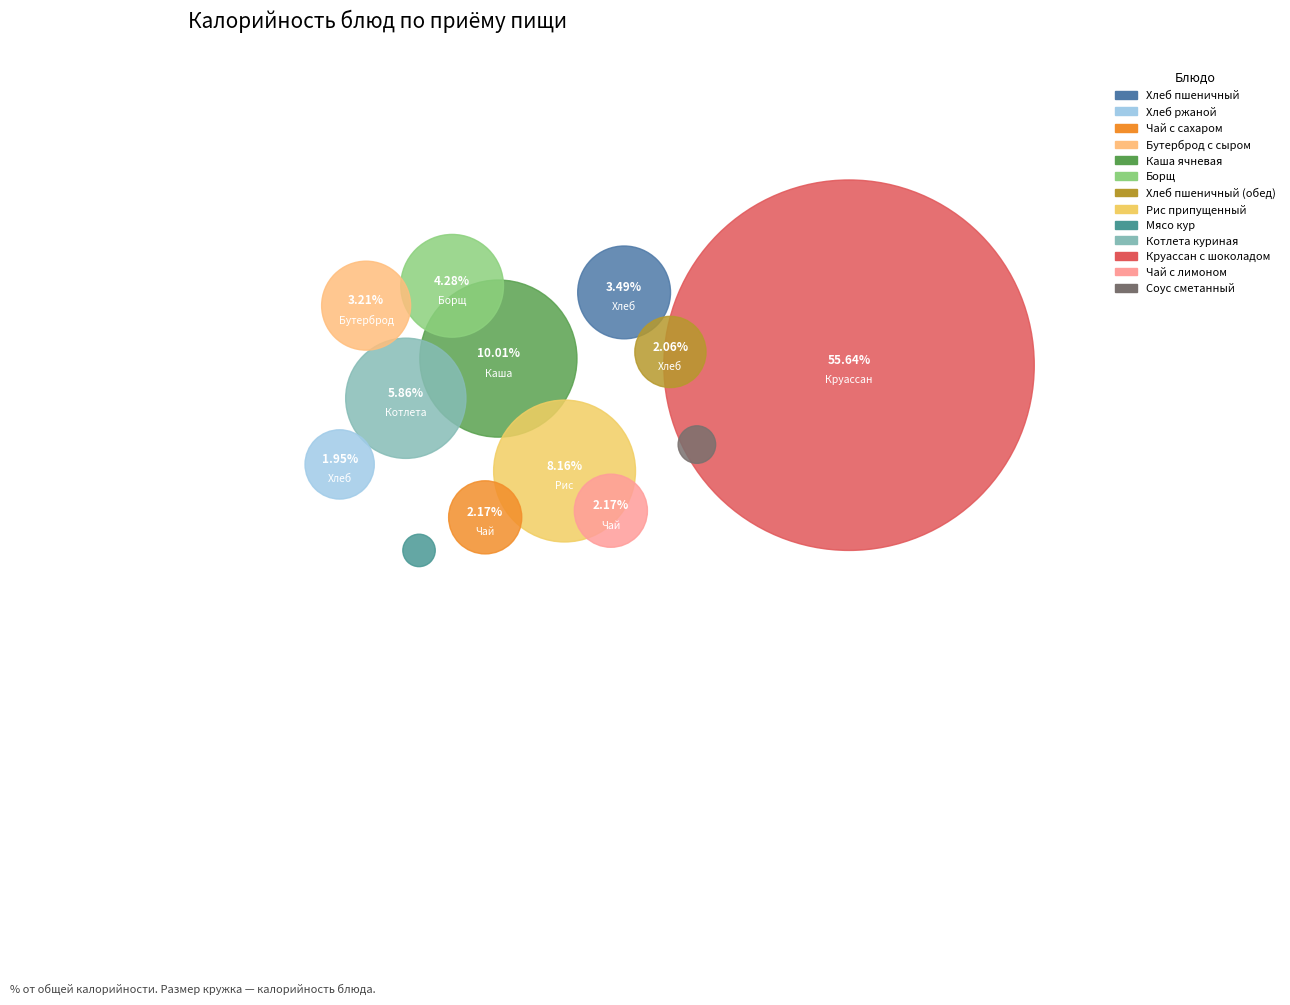

What is the smallest slice in the pie chart?

Мясо кур